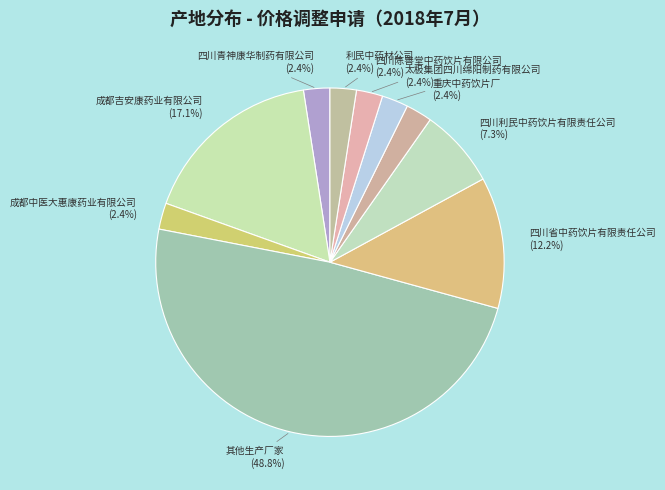

To the nearest percent, what is the difference between the 其他生产厂家 and 成都中医大惠康药业有限公司 slice percentages?

46%